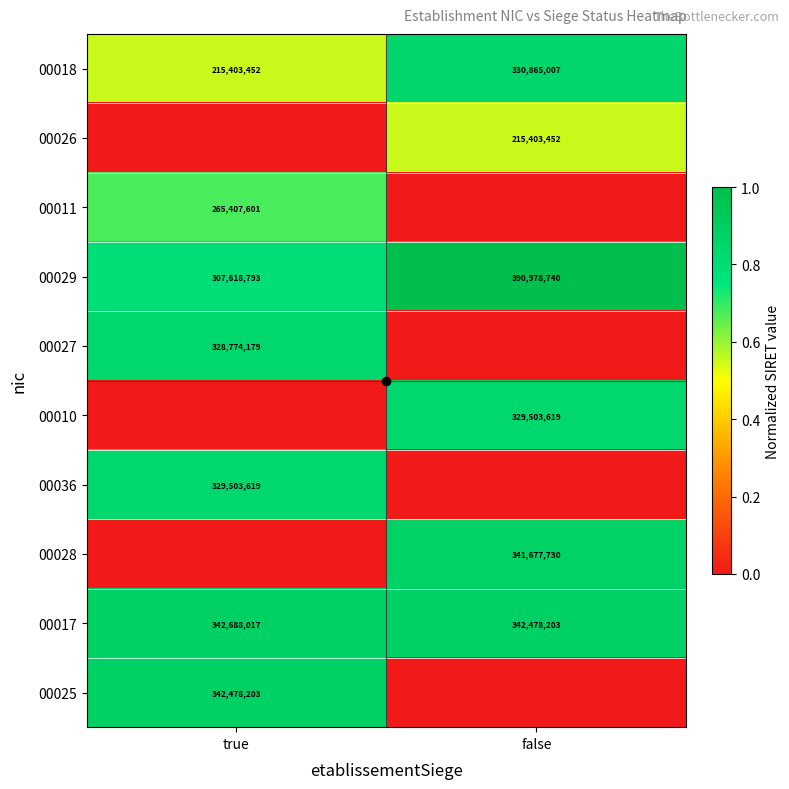

At which category is the sum across all series the highest?

true